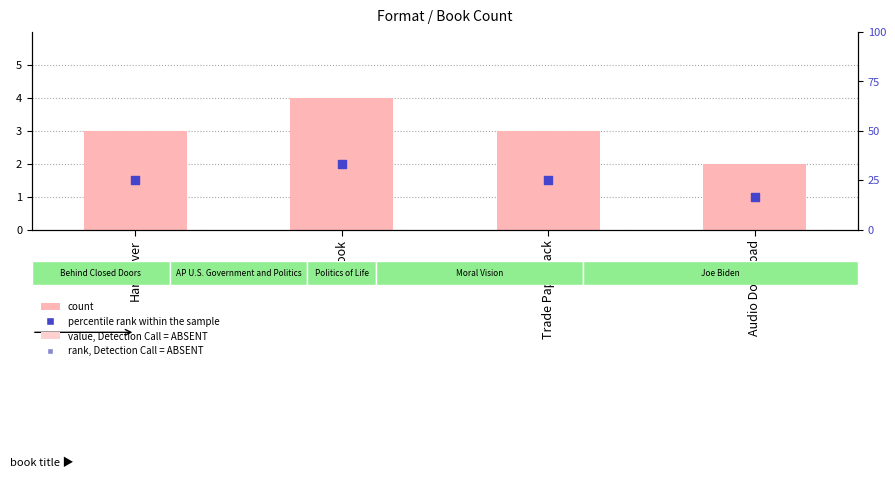

Which series has the widest spread of Y values?

percentile rank within the sample